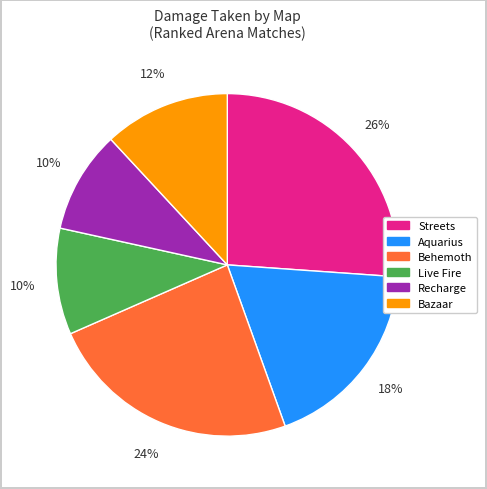

To the nearest percent, what is the difference between the largest and smallest slice percentages?

16%